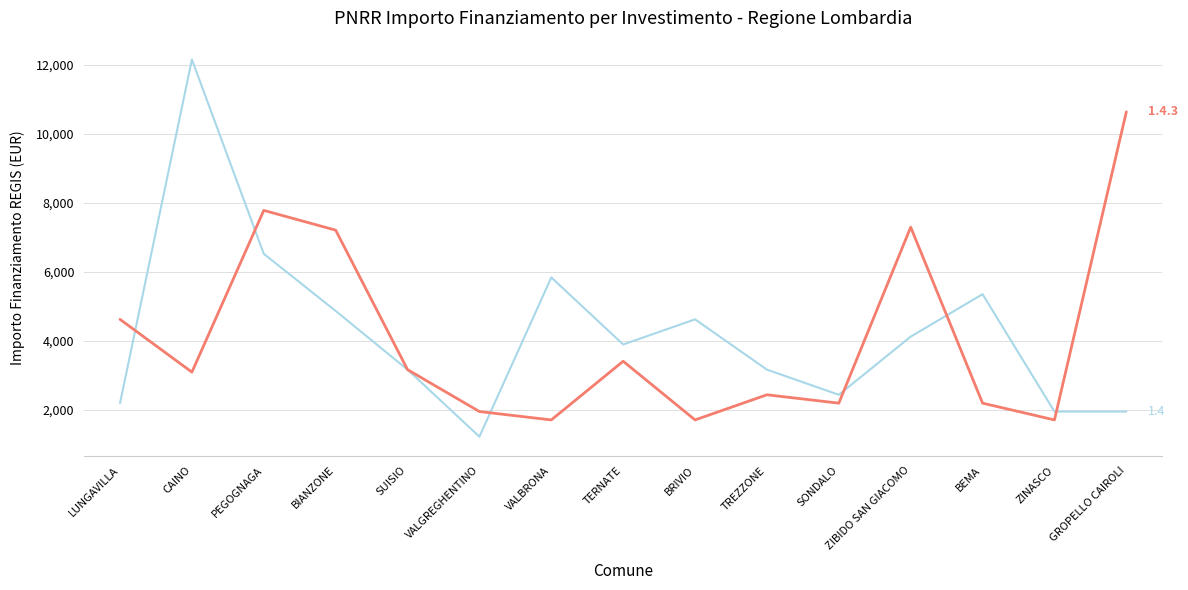

What is the total value across all series at TREZZONE?

5589